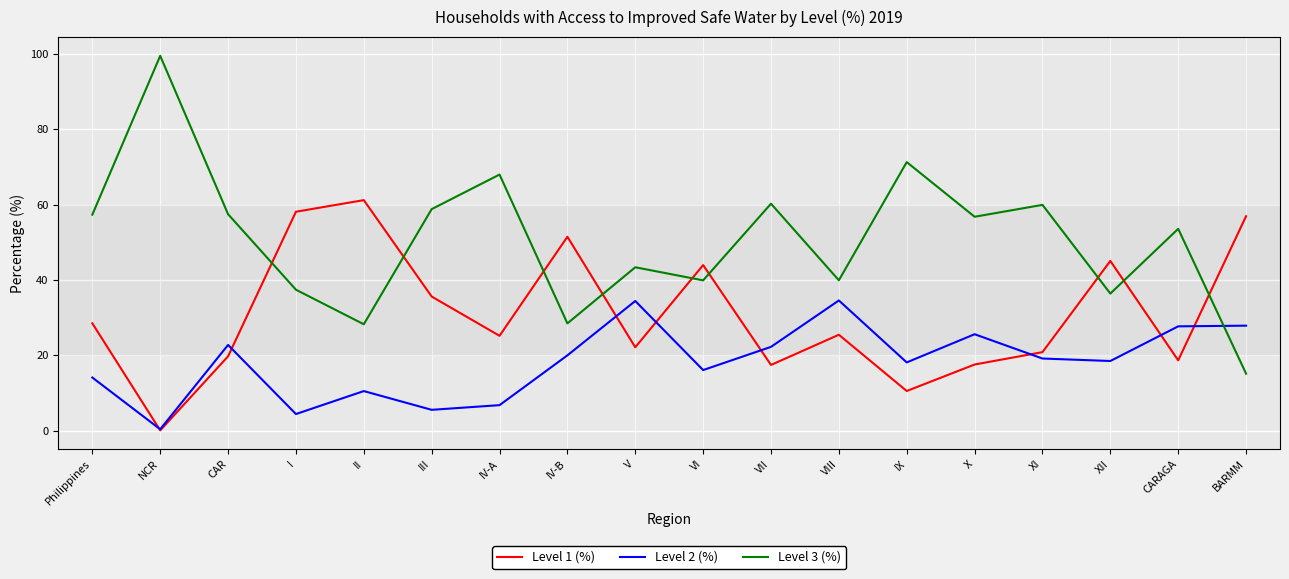

True or false: Level 1 (%) and Level 2 (%) intersect in this chart.

True